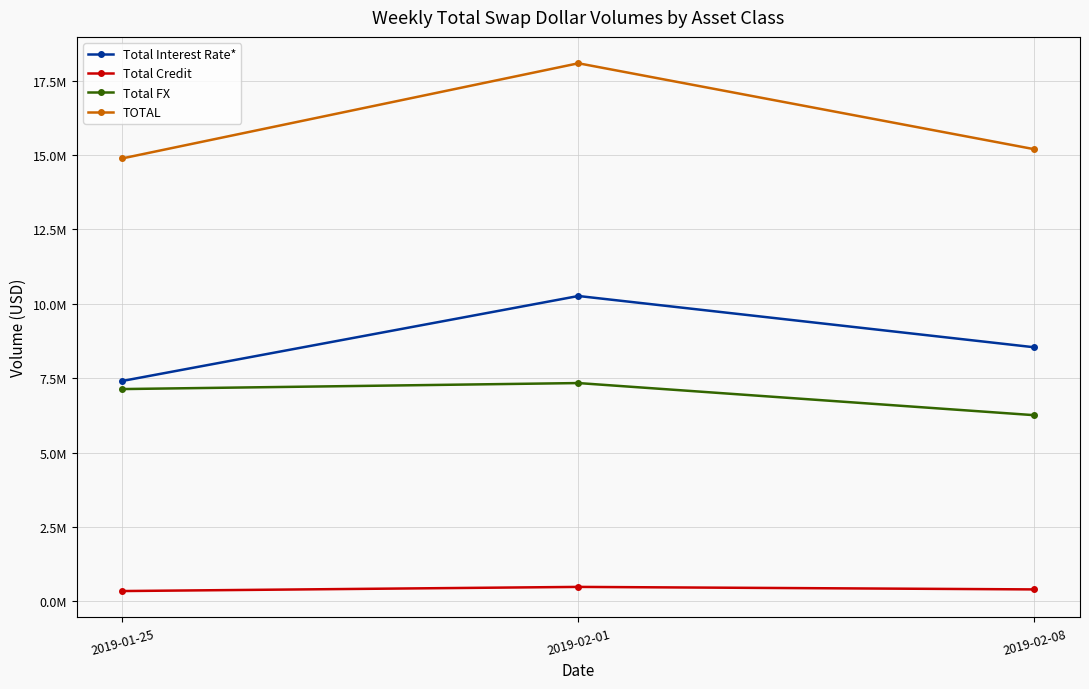

Between 2019-02-01 and 2019-02-08, which series saw the biggest shift?

TOTAL